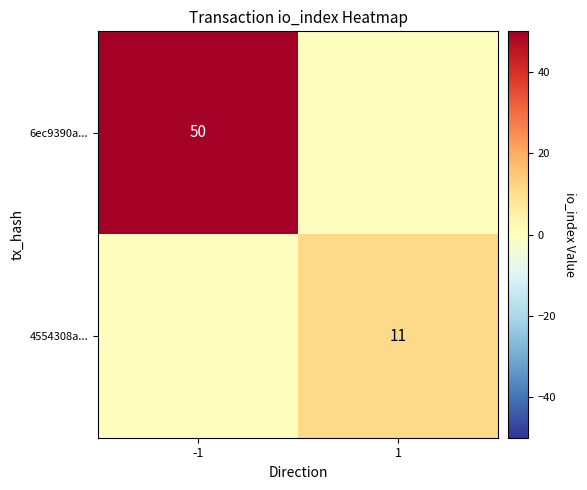

Is it true that 4554308a... equals 11 at 1?

True